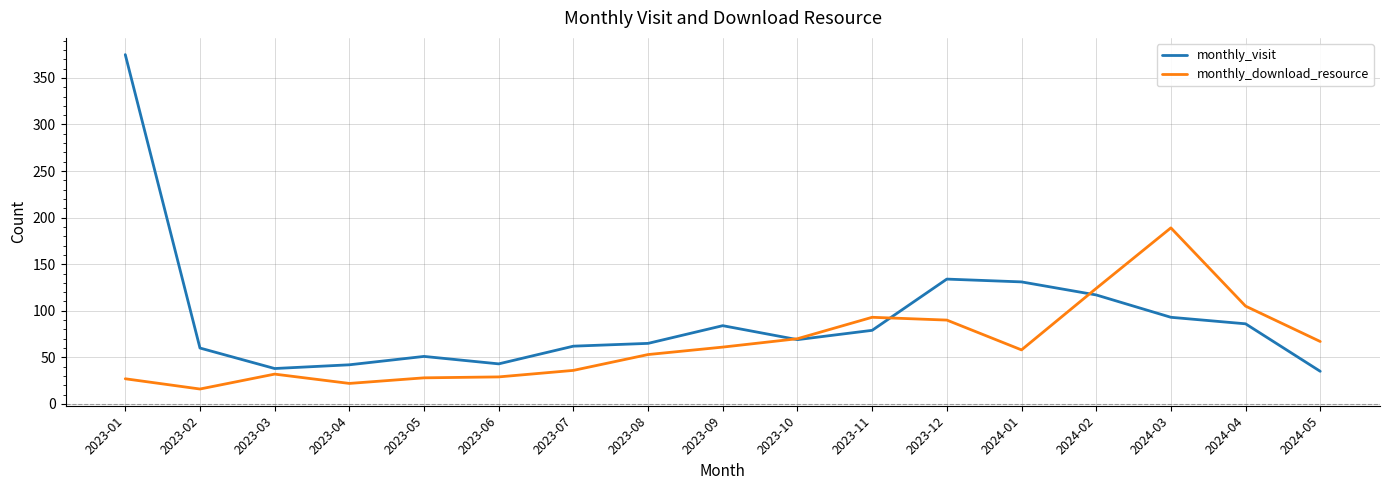

At which label does monthly_download_resource reach its peak?

2024-03